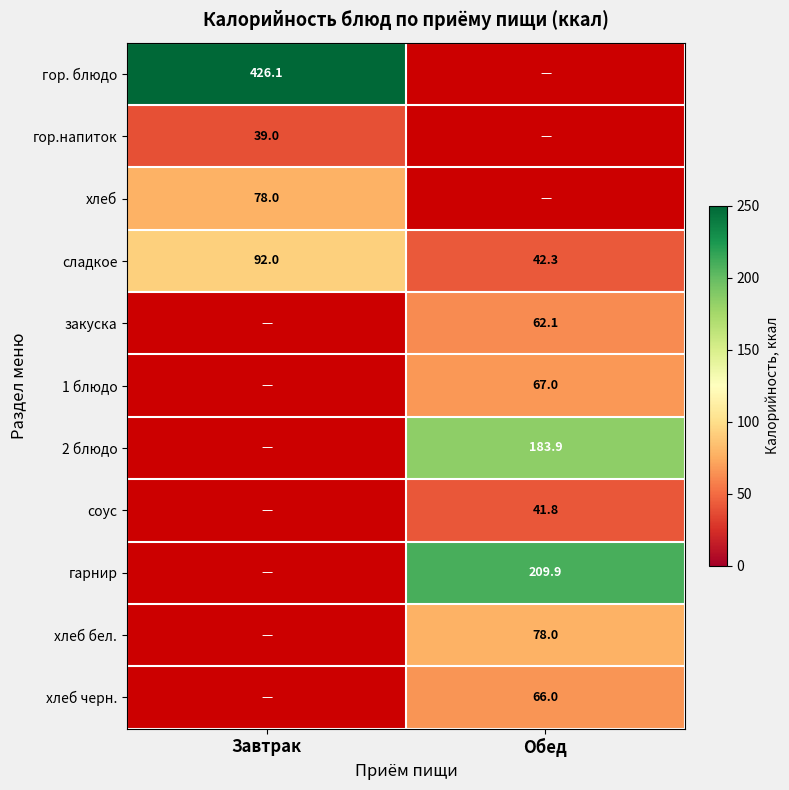

Is it true that соус equals 25.1 at Обед?

False